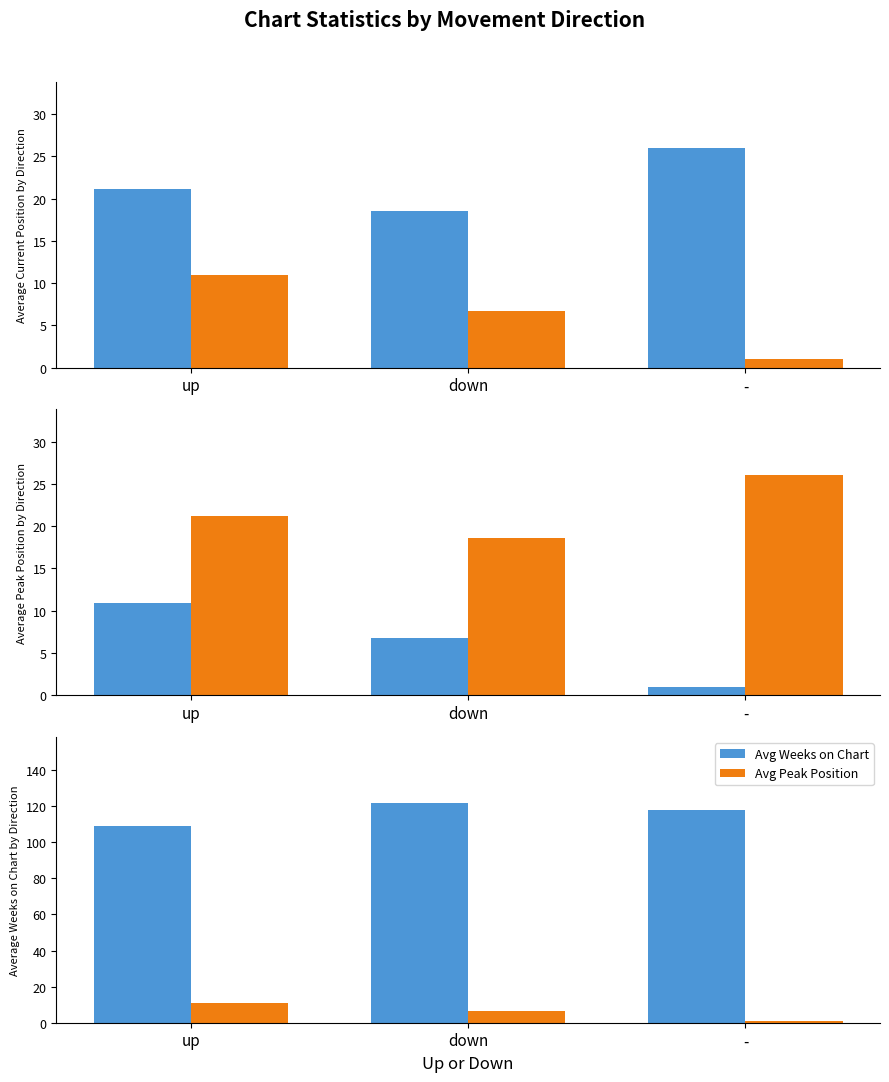

Reading left to right, extract all data points from this chart.

Avg Position: 21.1	18.6	26.0
Avg Peak Position: 10.9	6.8	1.0
Avg Weeks on Chart: 109.1	121.8	118.0